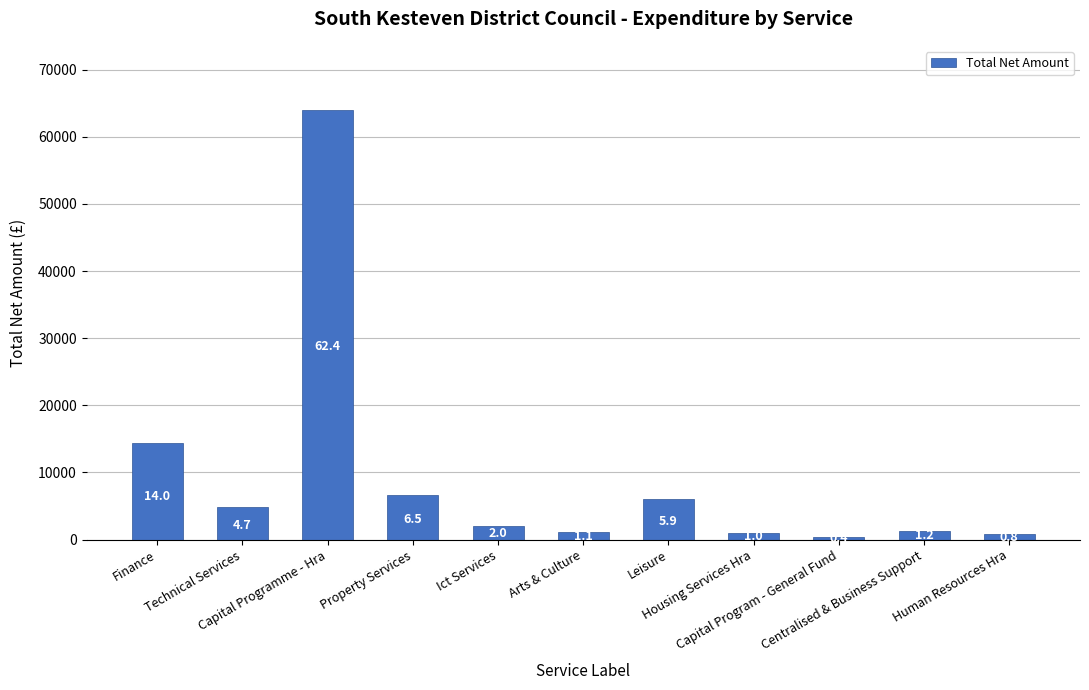

Does the chart contain any negative values?

No